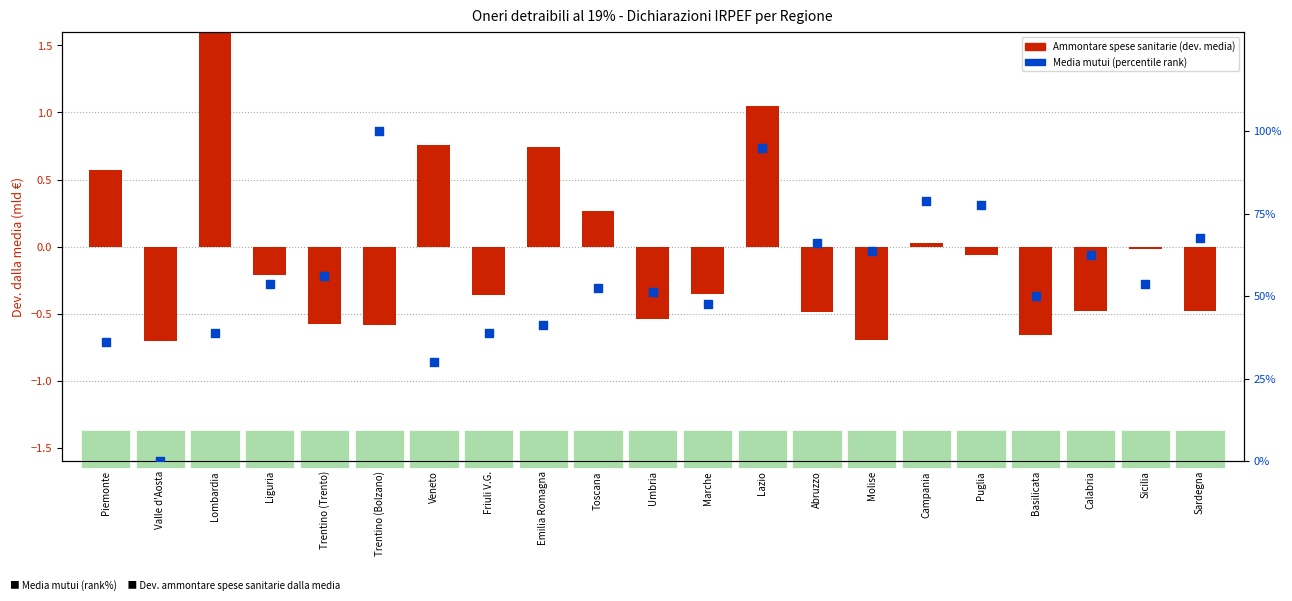

Is the value of Ammontare spese sanitarie (dev. dalla media, mld €) at Veneto greater than the value of Media mutui (rank 0-100%) at Piemonte?

No